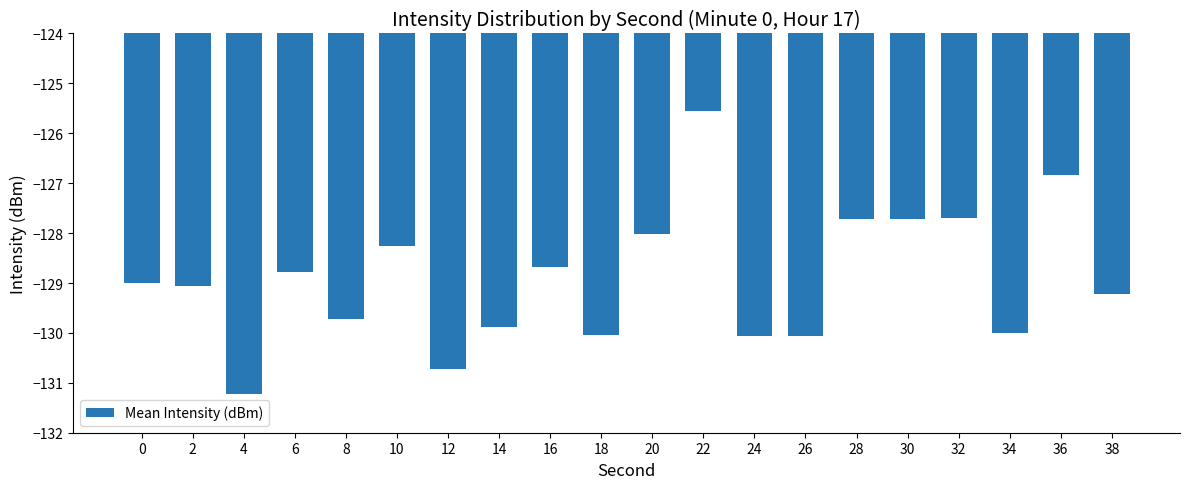

Is it true that the value at 16 is -128.7?

True